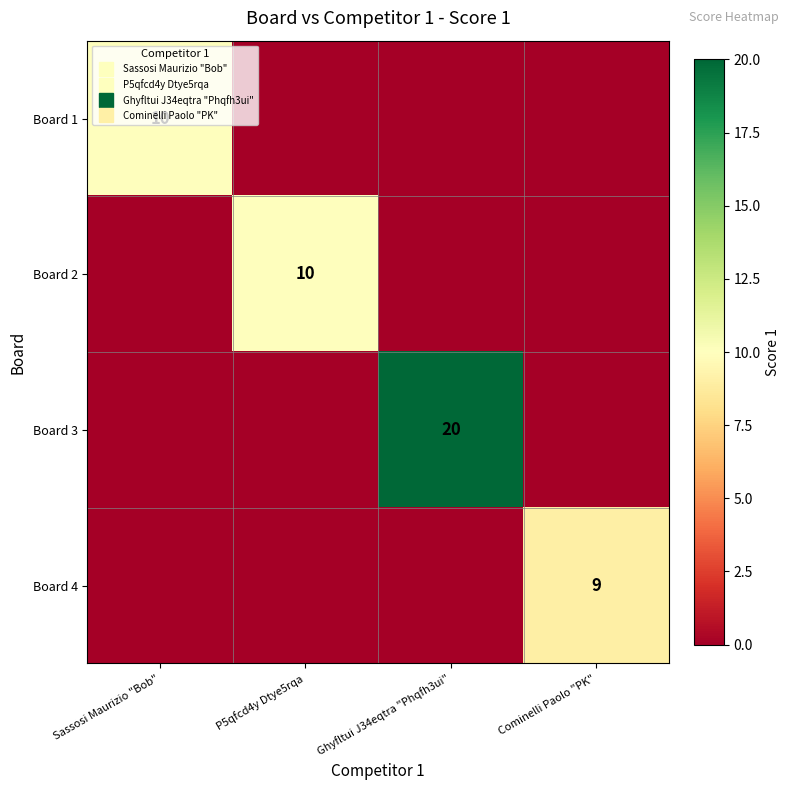

How many data points does each series have?

4